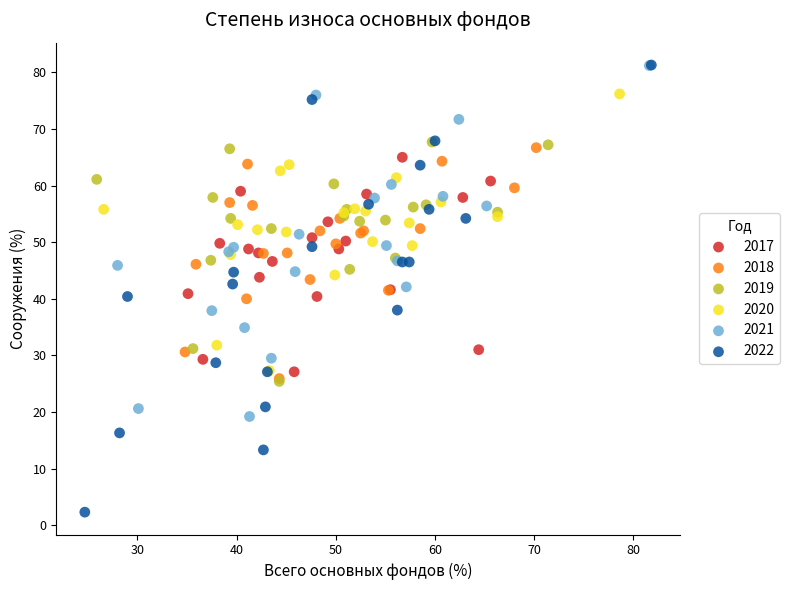

Which series has the widest spread of Y values?

2022